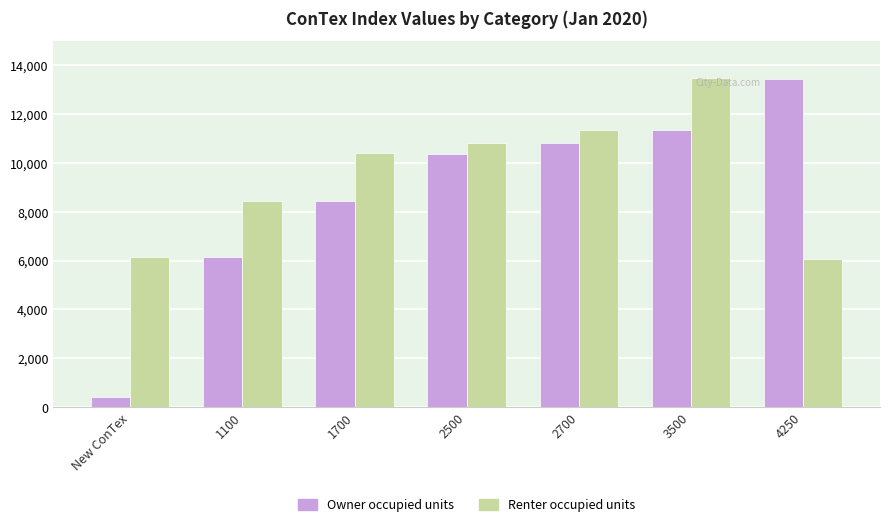

List the series in order of their overall mean, lowest first.

Owner occupied units, Renter occupied units